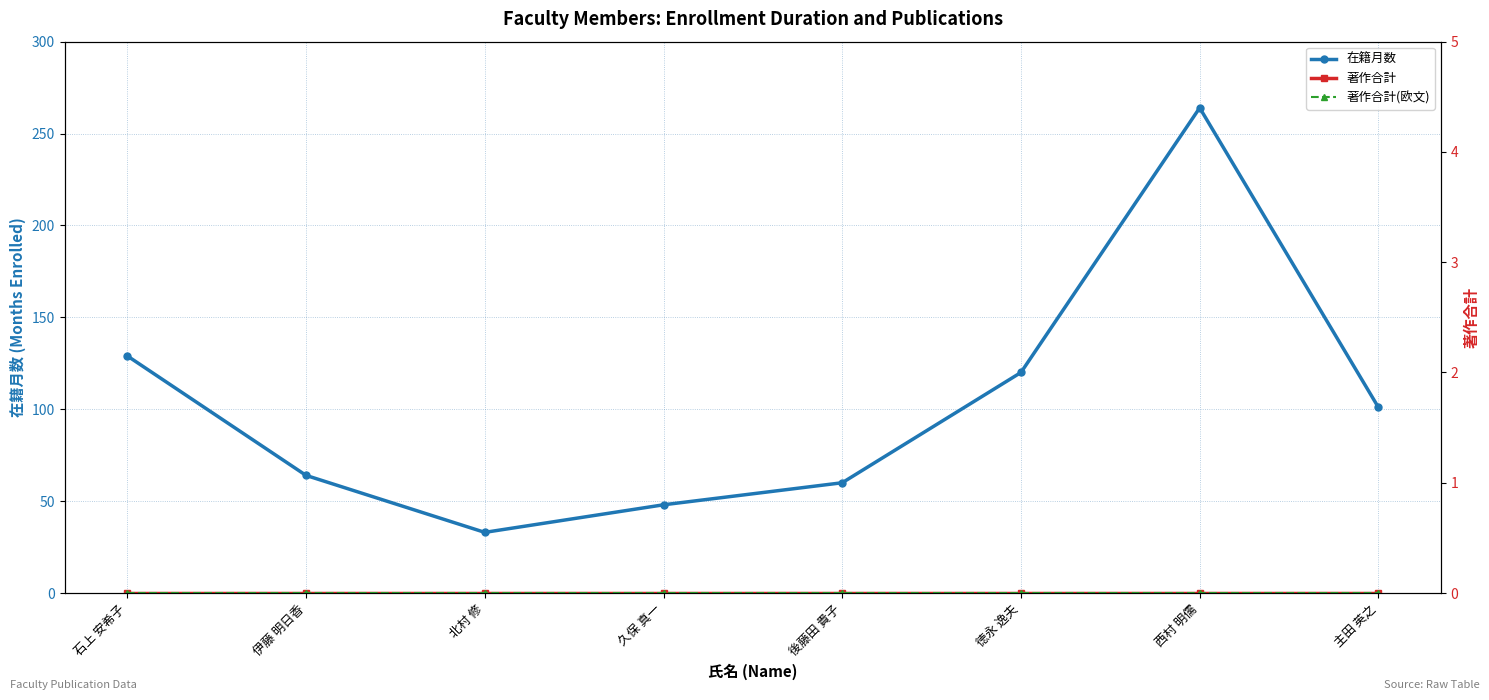

Which label corresponds to the largest value in the chart?

西村 明儒